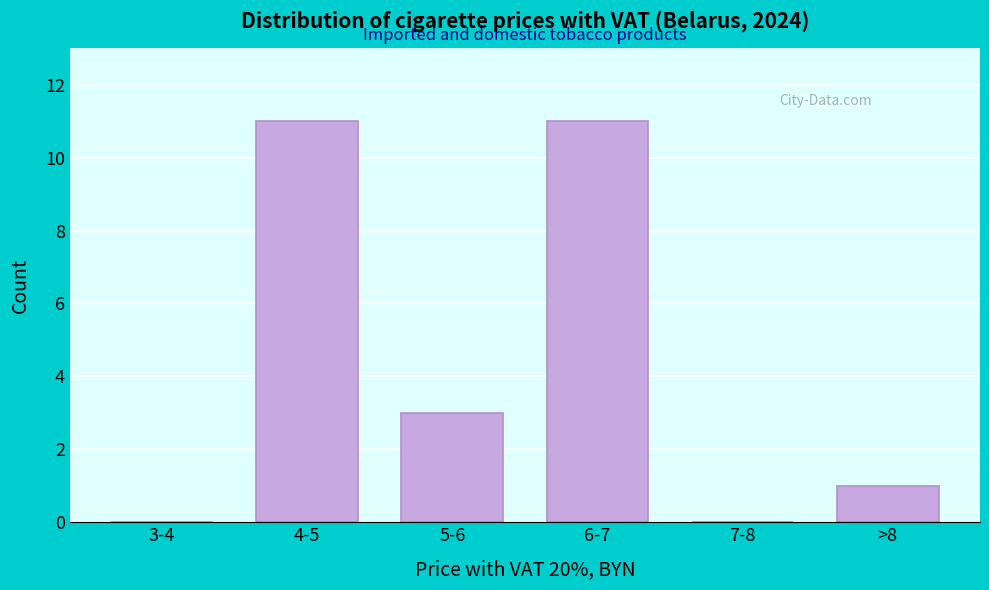

Reading left to right, list all the values displayed in this chart.

3-4=0	4-5=11	5-6=3	6-7=11	7-8=0	>8=1